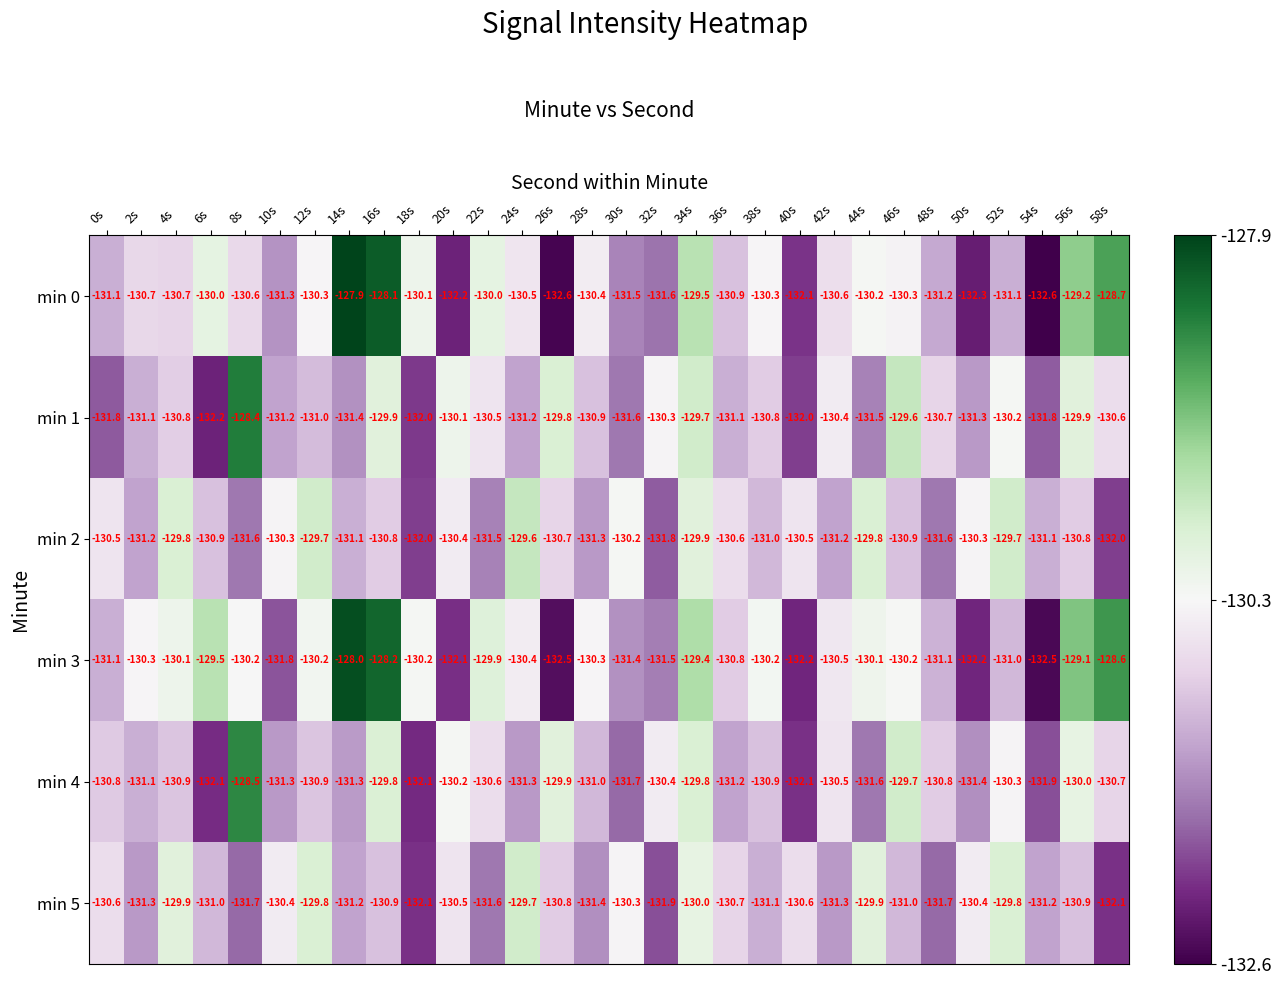

Rank the series by their maximum value, from highest to lowest.

min 0, min 3, min 1, min 4, min 2, min 5